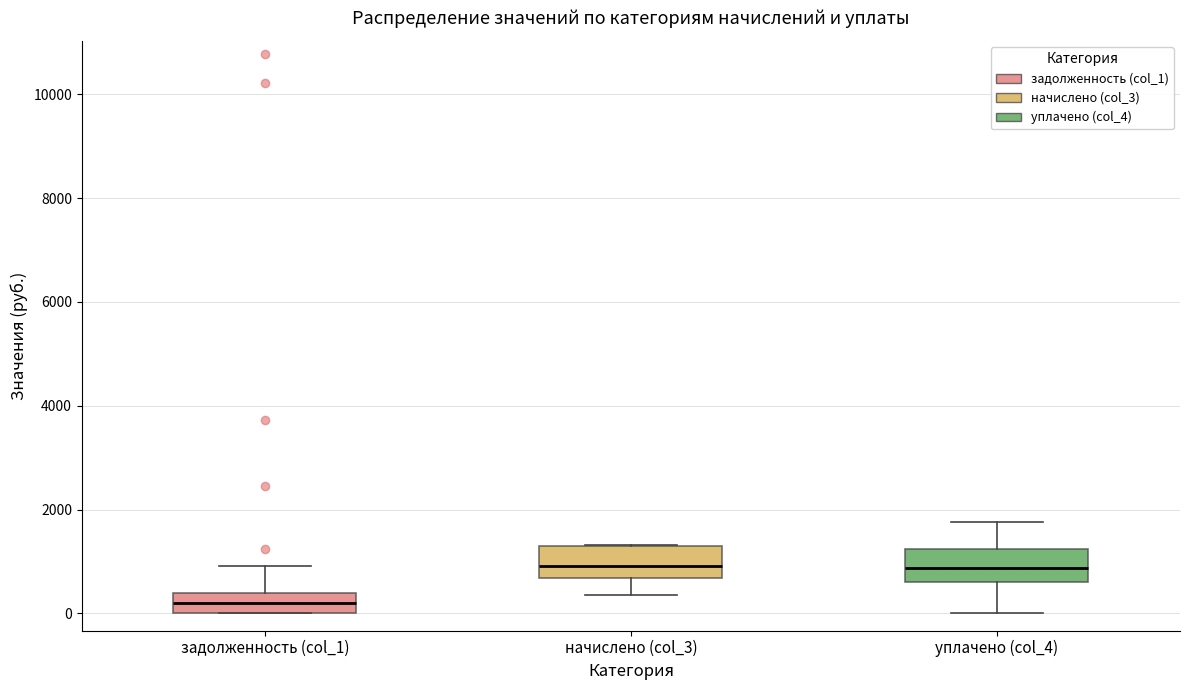

Reading left to right, read every box against the y-axis: the position of its median line, the range the box covers, and the ends of its whiskers. The values are not printed on the chart, so give them approximately, as read against the axis.

задолженность (col_1): median 200, box 0 to 400, whiskers 0 to 1000
начислено (col_3): median 1000, box 600 to 1200, whiskers 400 to 1400
уплачено (col_4): median 800, box 600 to 1200, whiskers 0 to 1800